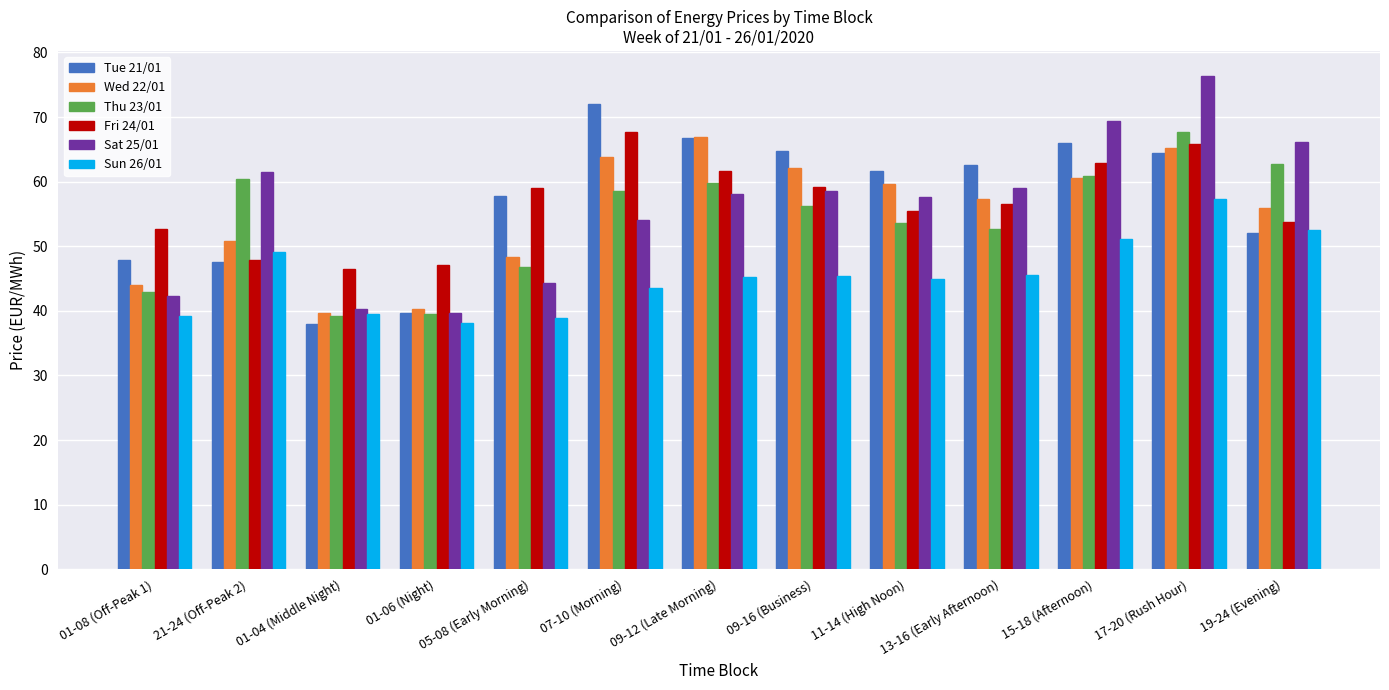

What is the total value across all series at 13-16 (Early Afternoon)?

333.7